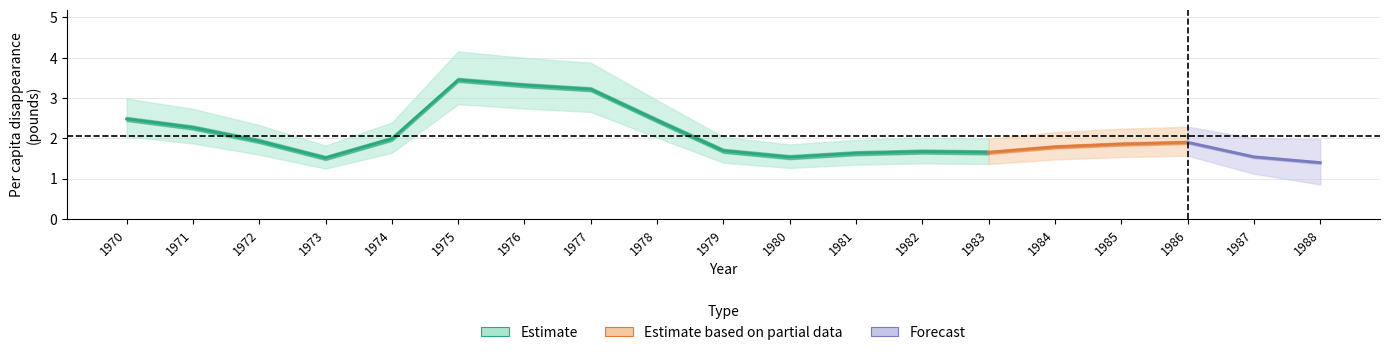

How many lines are shown in the chart?

3